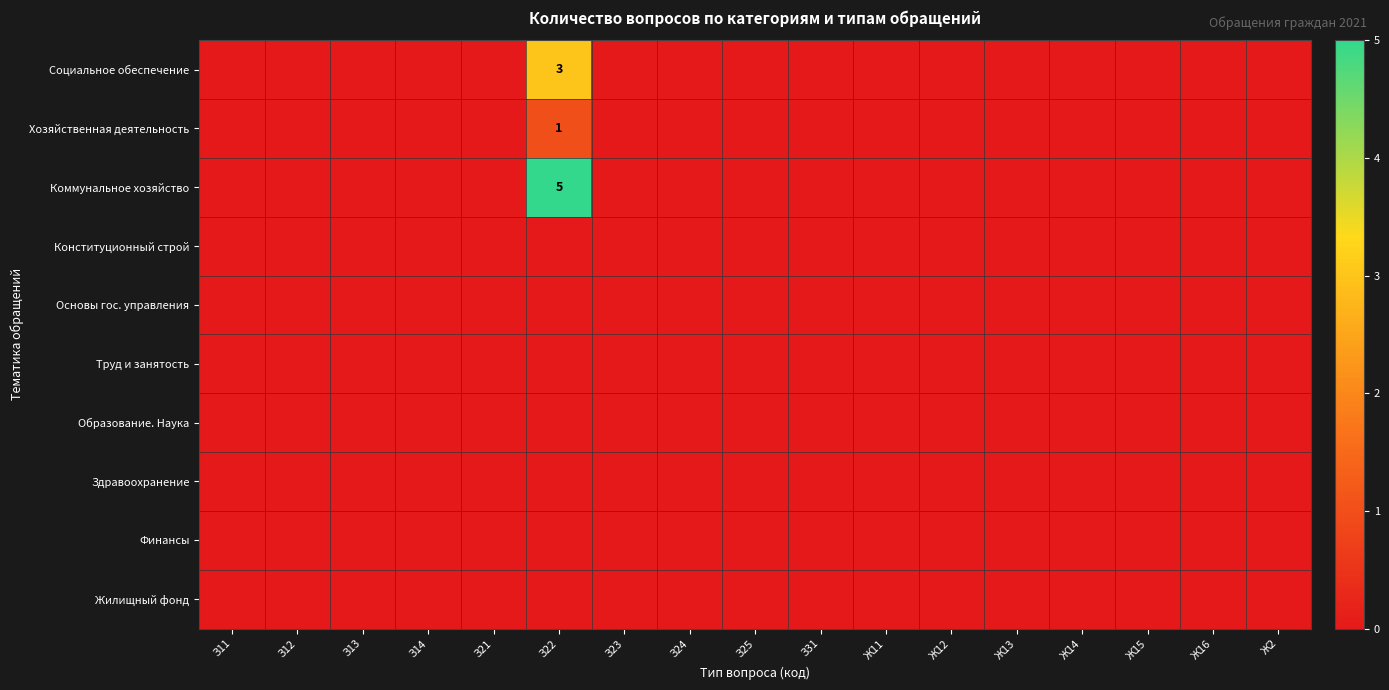

Which series has the largest total across all categories?

Коммунальное хозяйство